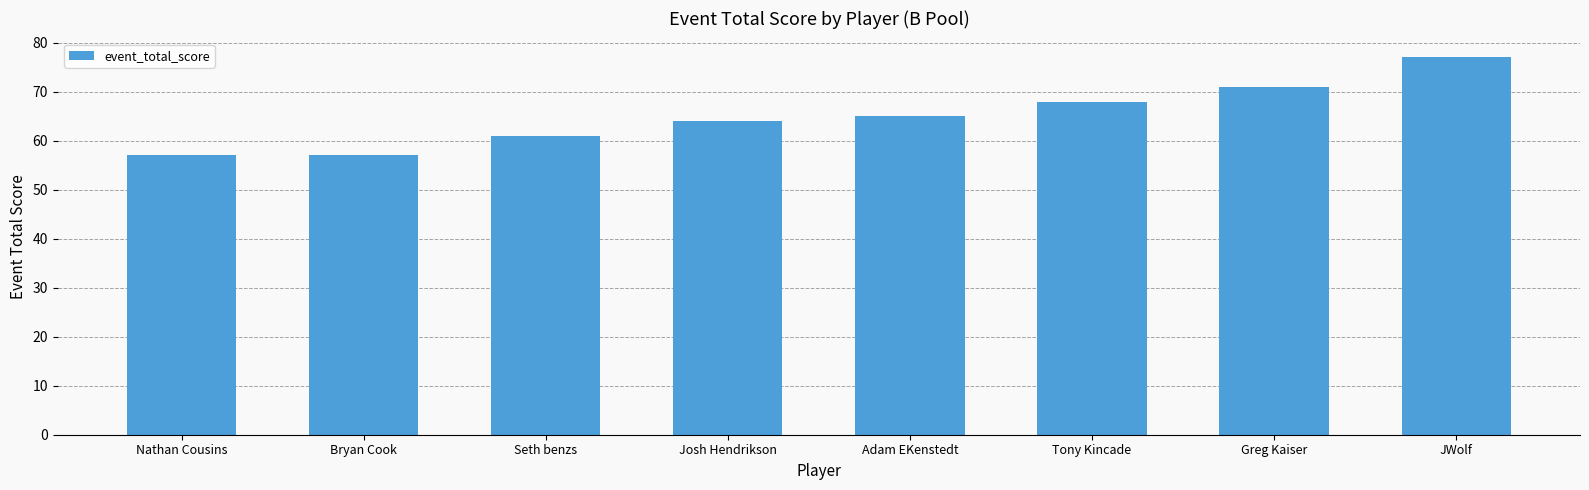

Reading left to right, transcribe all the data shown in this chart.

Nathan Cousins=57	Bryan Cook=57	Seth benzs=61	Josh Hendrikson=64	Adam EKenstedt=65	Tony Kincade=68	Greg Kaiser=71	JWolf=77